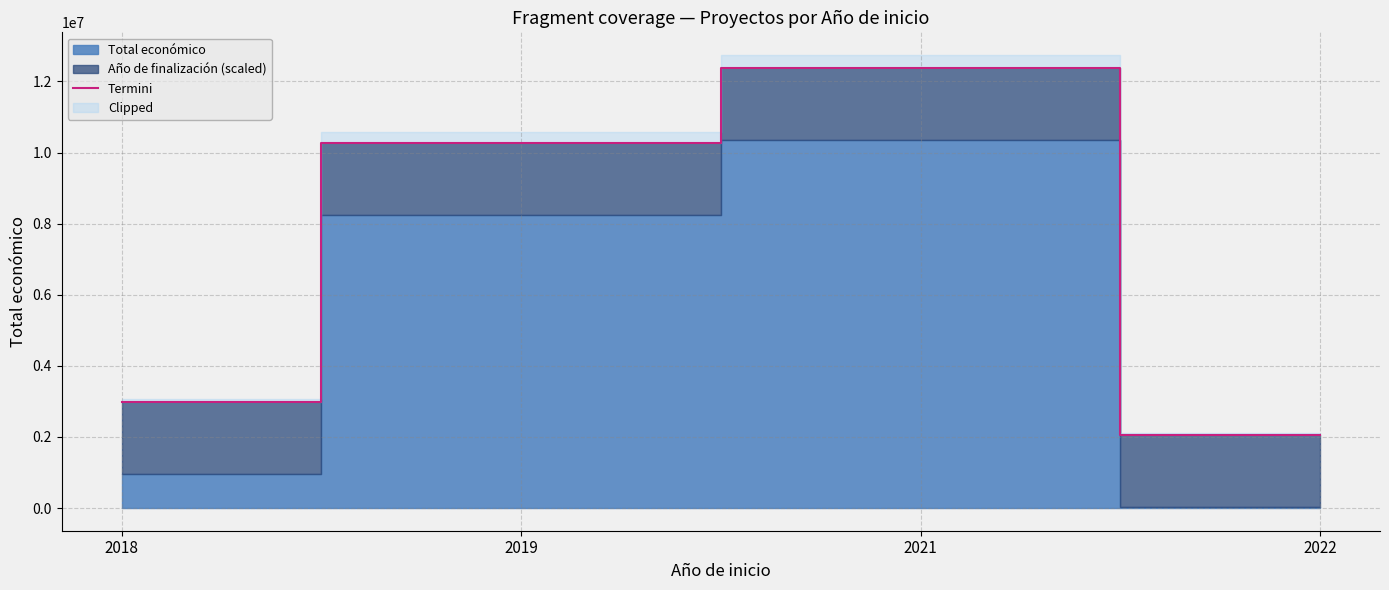

Does the chart display data point markers on the line(s)?

No